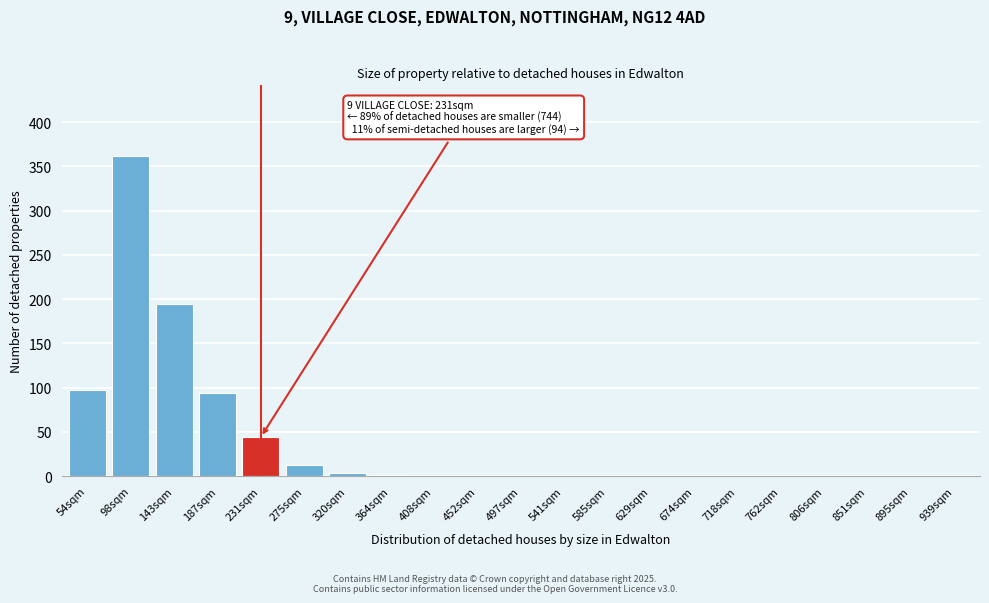

Is it true that the value at 98sqm is 362?

True